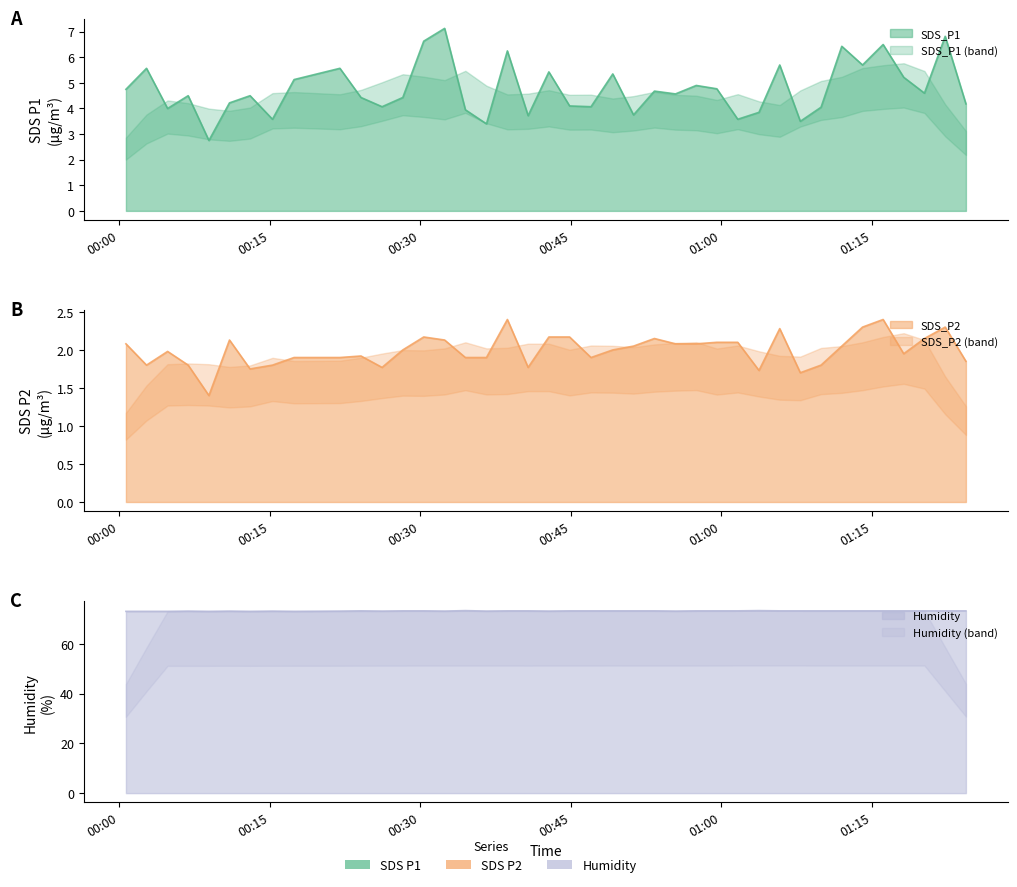

What is the value of the SDS_P1 point at the 27th from the left?

4.9